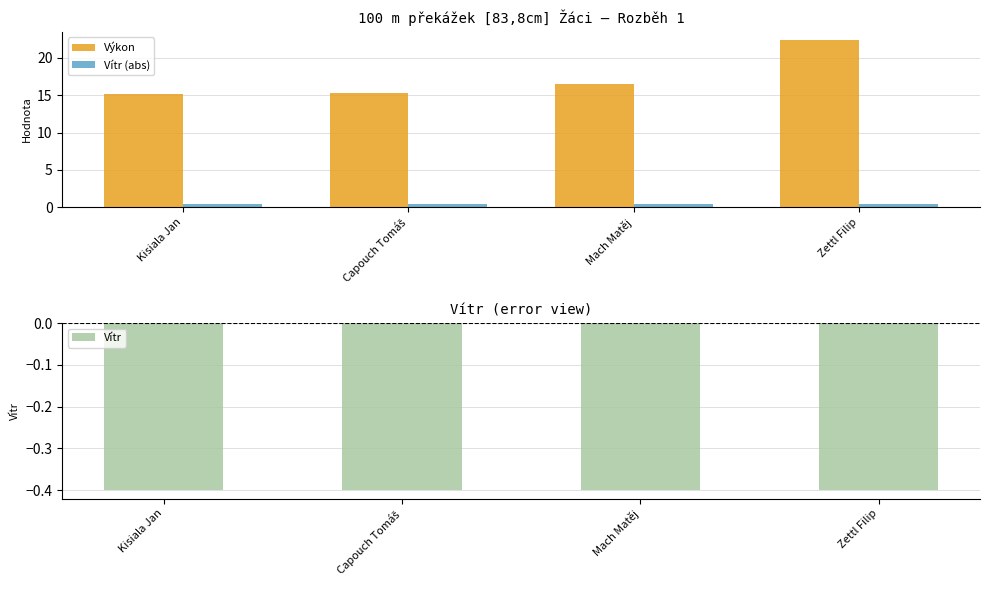

Rank the categories by Vítr (abs) value from lowest to highest.

Kisiala Jan, Capouch Tomáš, Mach Matěj, Zettl Filip